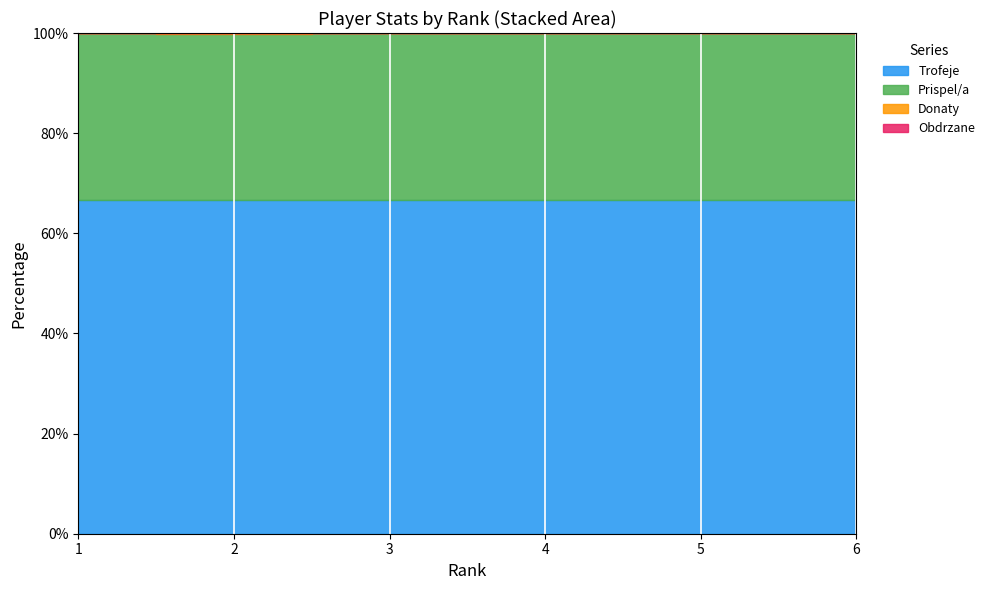

Reading right to left, what are all the values shown in this chart?

Trofeje: 6=212	5=442	4=1938	3=3342	2=5500	1=5944
Prispel/a: 6=106	5=221	4=969	3=1671	2=2750	1=2972
Donaty: 6=0	5=0	4=0	3=0	2=8	1=0
Obdrzane: 6=0	5=0	4=0	3=0	2=0	1=8